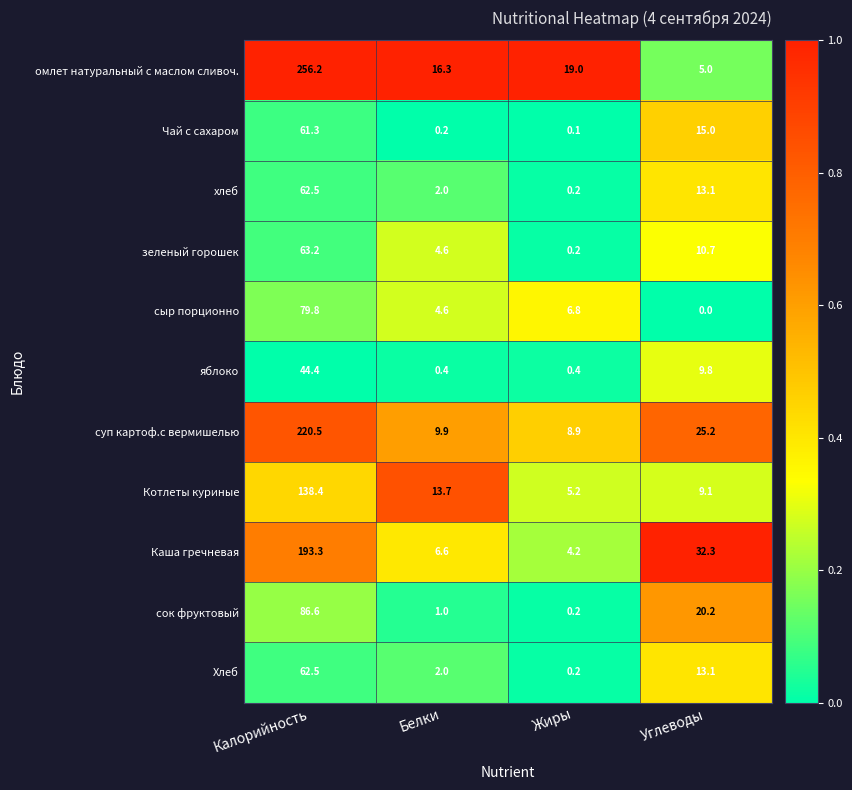

At which category is the sum across all series the highest?

Калорийность